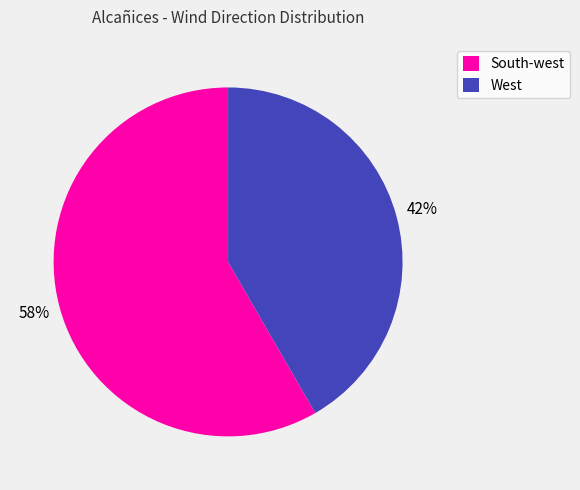

Count the number of slices in the pie.

2